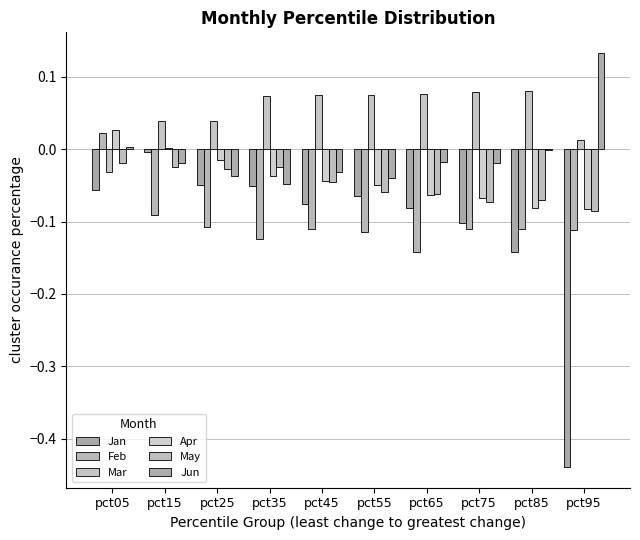

Are the bars horizontal?

No